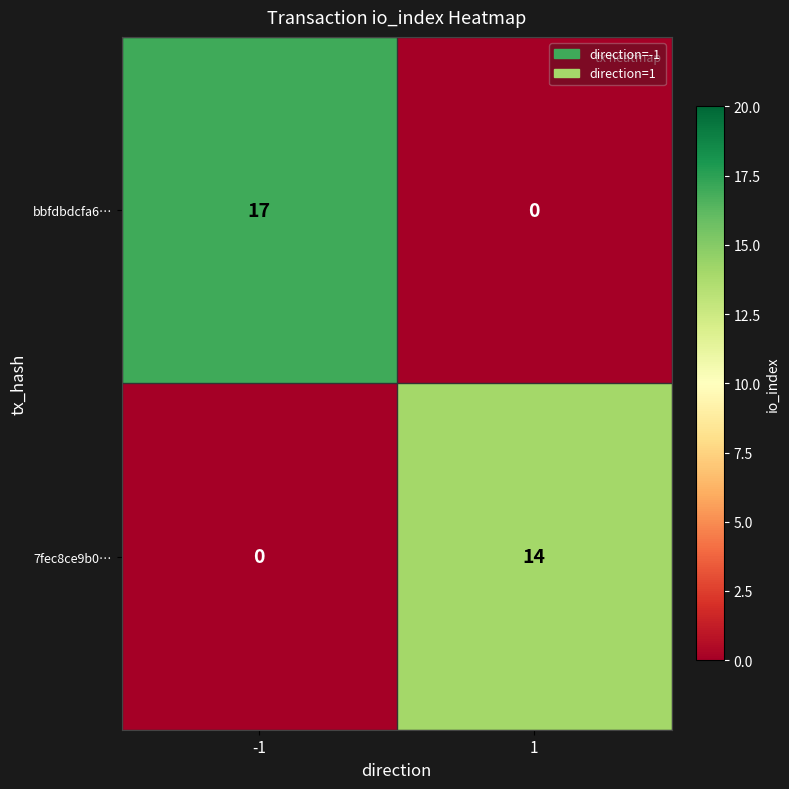

How many data points does each series have?

2